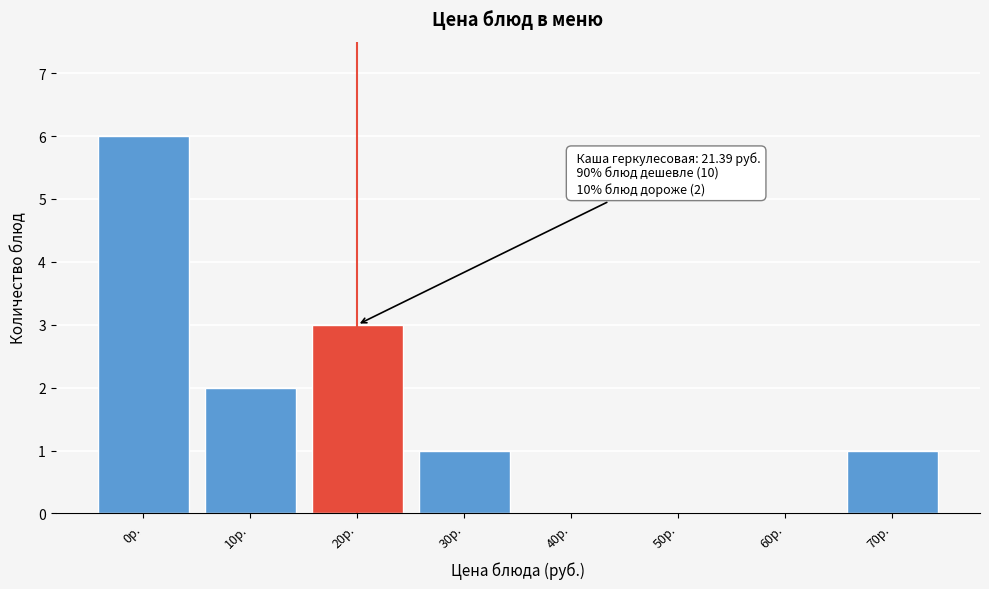

Reading left to right, extract all data points from this chart.

0р.=6	10р.=2	20р.=3	30р.=1	40р.=0	50р.=0	60р.=0	70р.=1